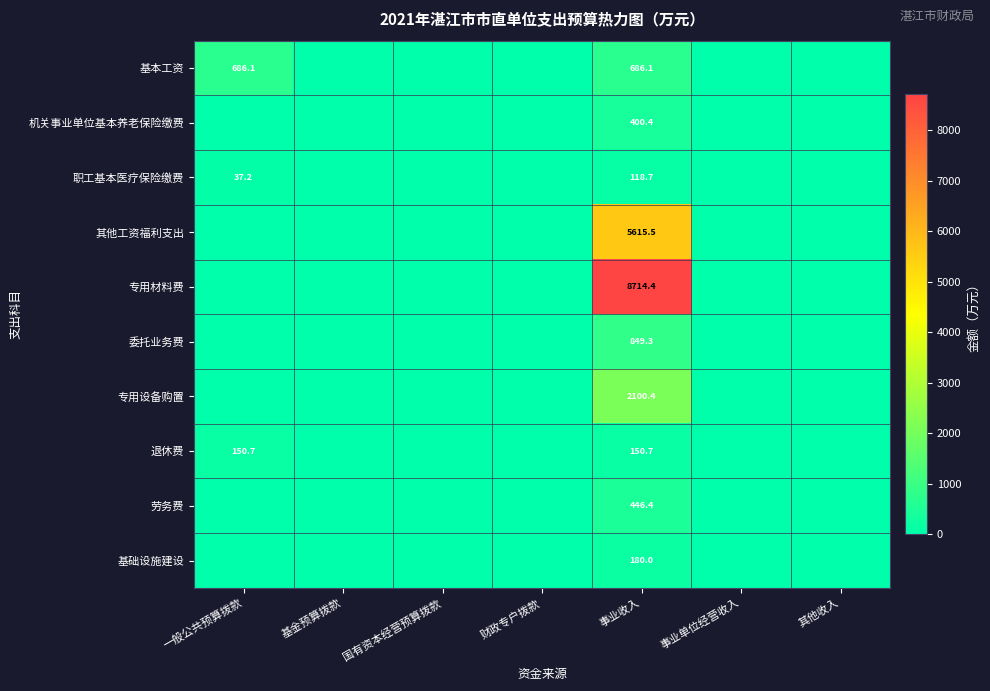

Rank the categories by 基本工资 value from highest to lowest.

一般公共预算拨款, 事业收入, 基金预算拨款, 国有资本经营预算拨款, 财政专户拨款, 事业单位经营收入, 其他收入